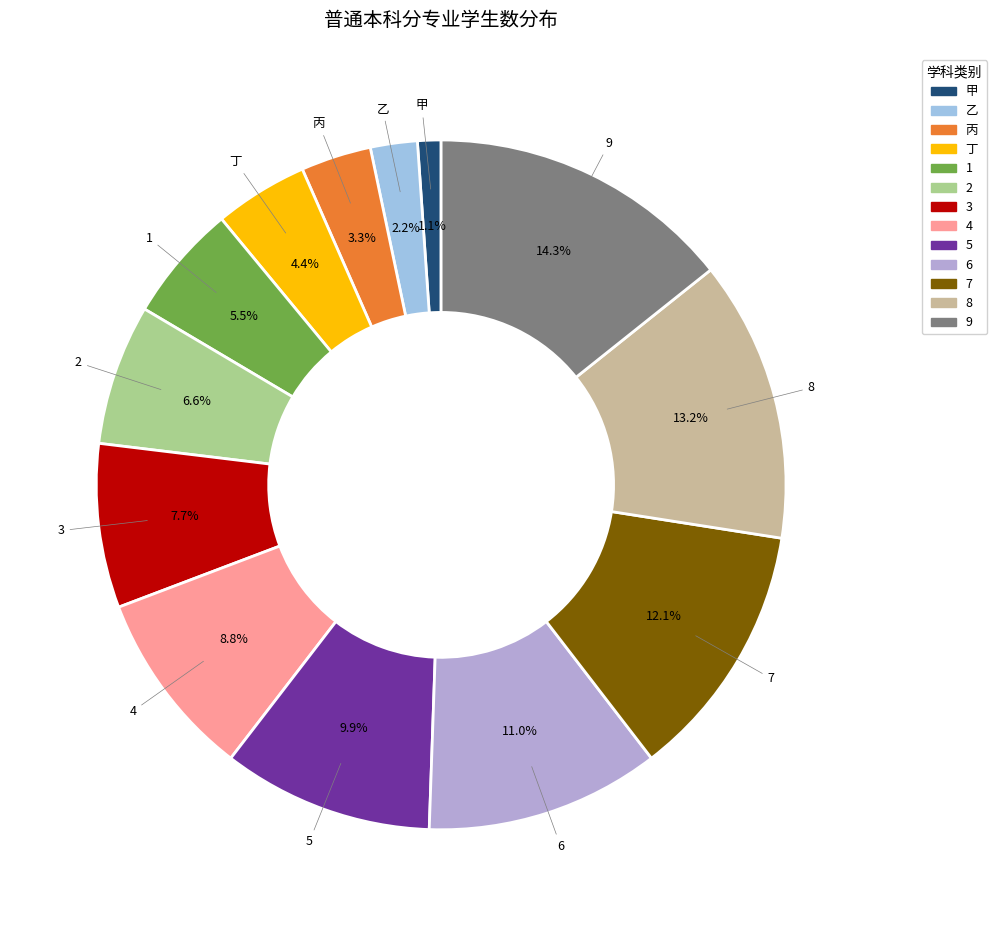

Is it true that 乙 is 2% of the pie?

True